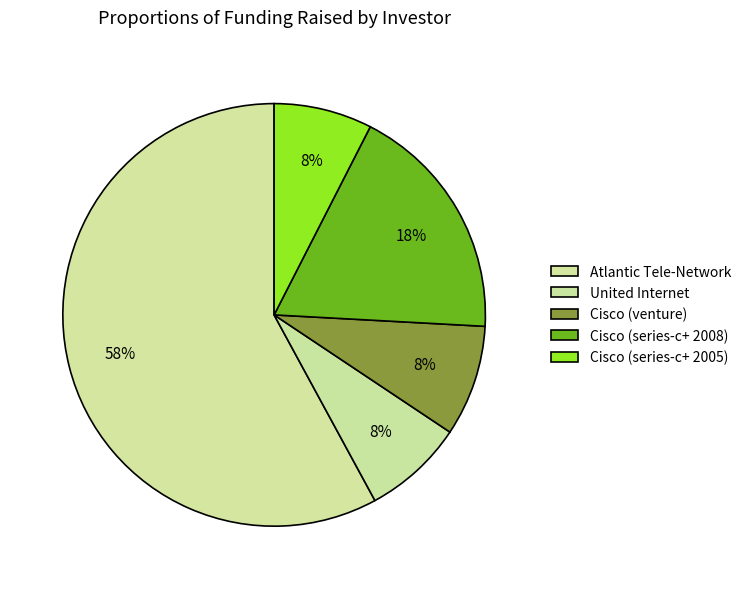

Count the number of slices in the pie.

5